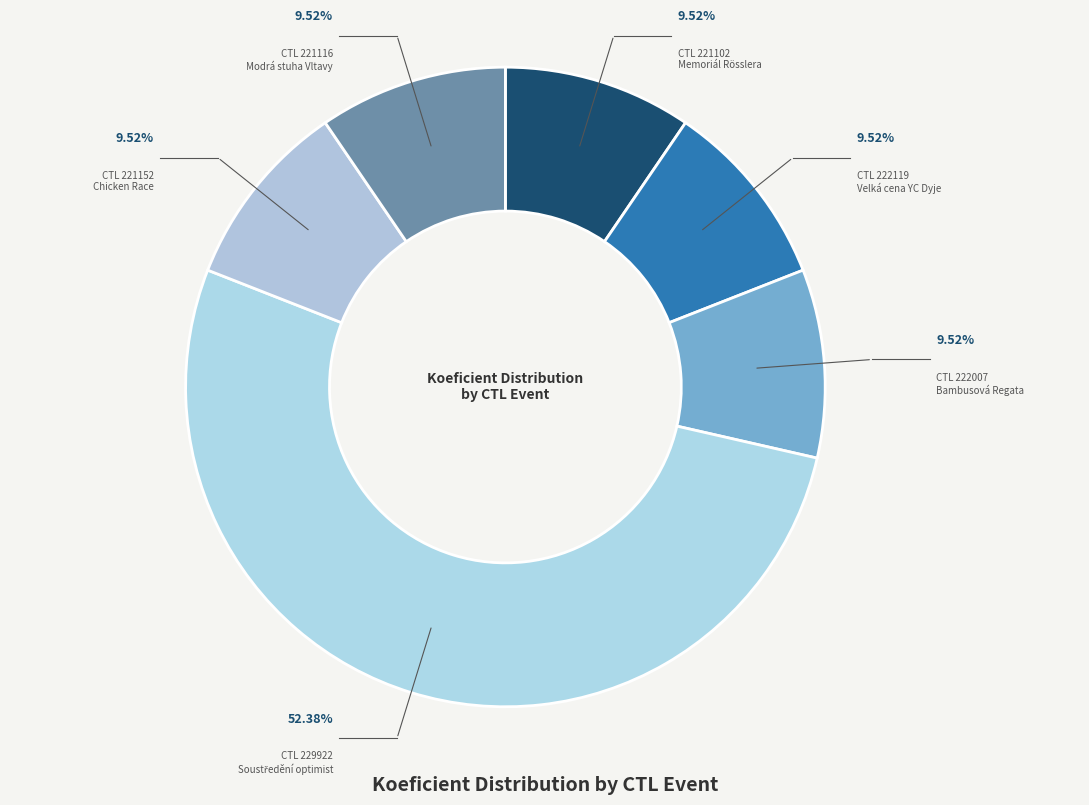

How many segments does this pie chart have?

6